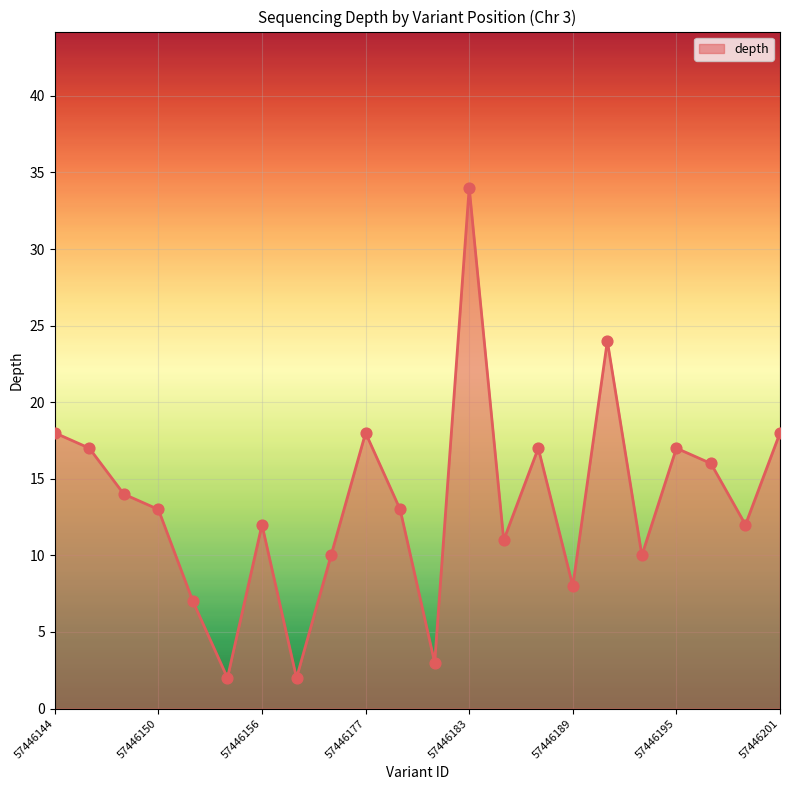

What is the greatest value displayed?

34